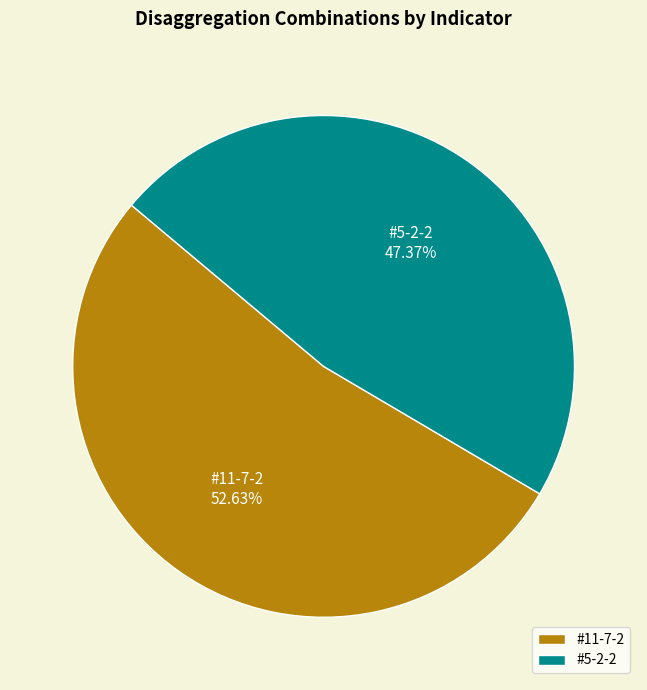

Which has a higher value, #5-2-2 or #11-7-2?

#11-7-2